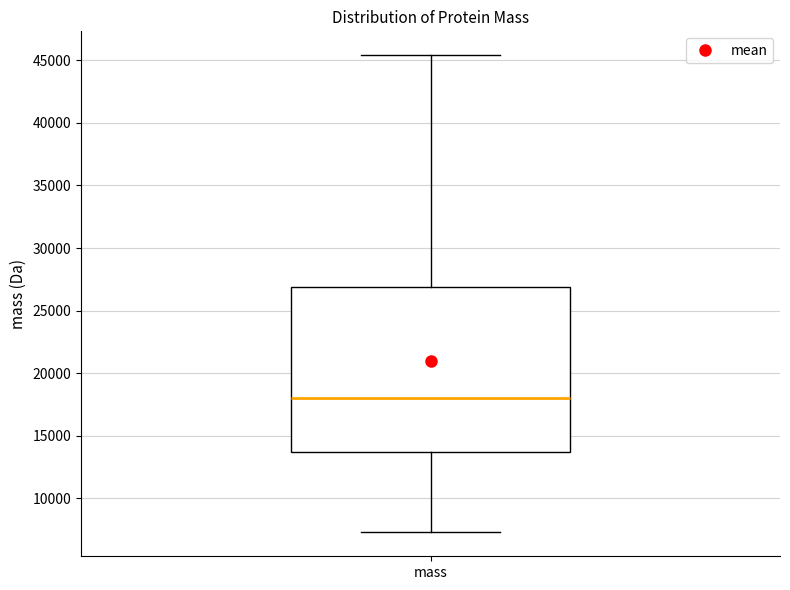

Transcribe this box plot: give where the median line is, the range the box spans, and where the two whiskers end, as read against the y-axis. The values are not printed on the chart, so give them approximately, as read against the axis.

median 18000, box 13500 to 27000, whiskers 7500 to 45500